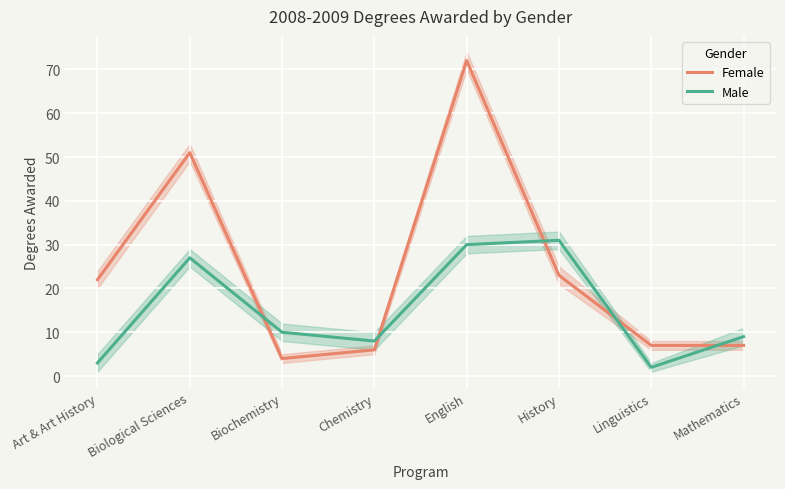

Reading left to right, list all the values displayed in this chart.

Female: 22	51	4	6	72	23	7	7
Male: 3	27	10	8	30	31	2	9